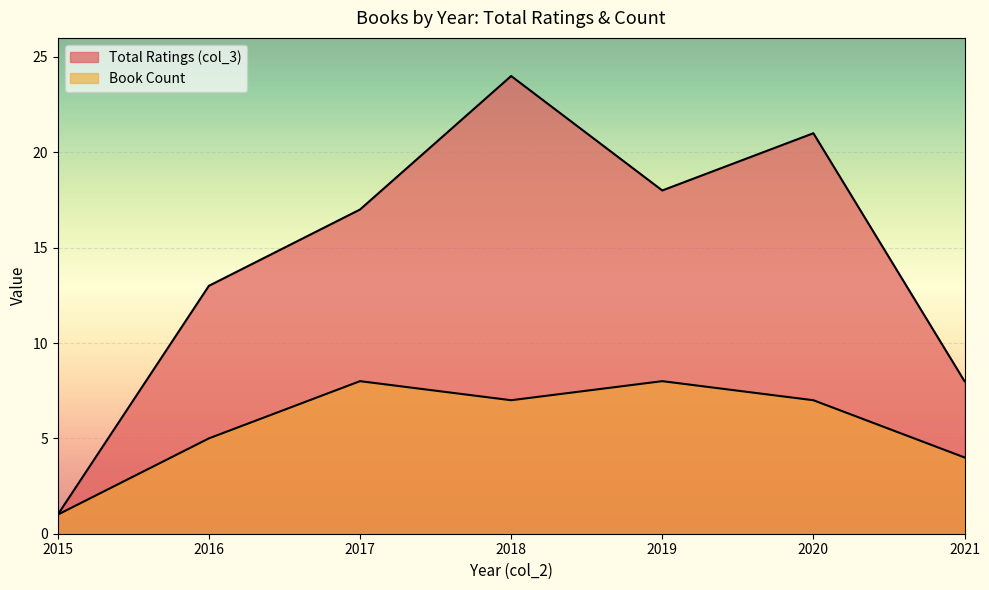

How many lines are shown in the chart?

2